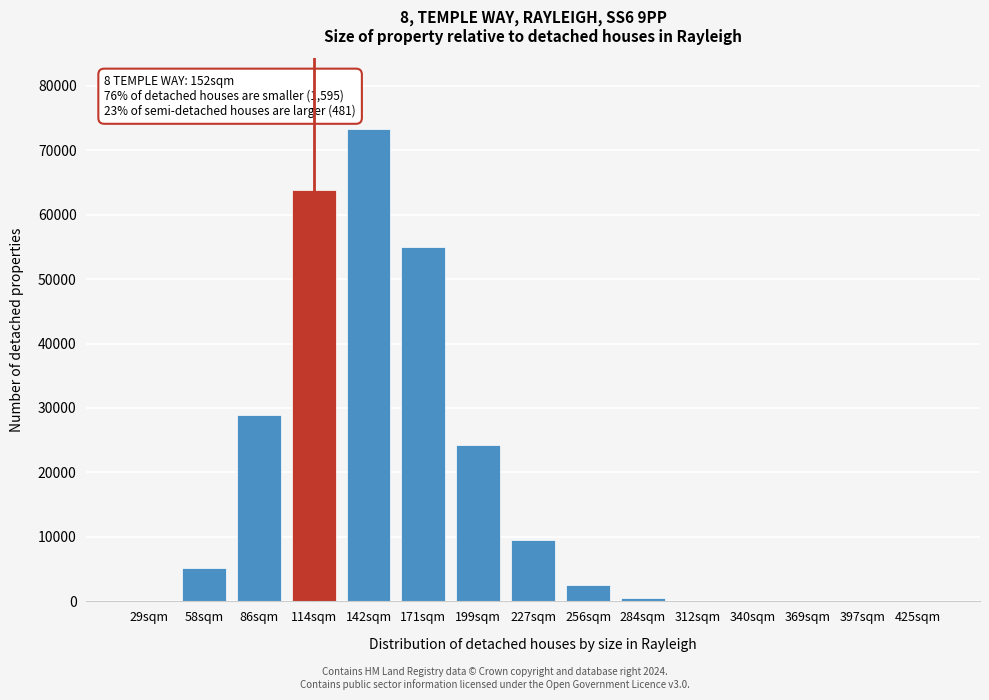

Which category has the highest value across all series?

142sqm